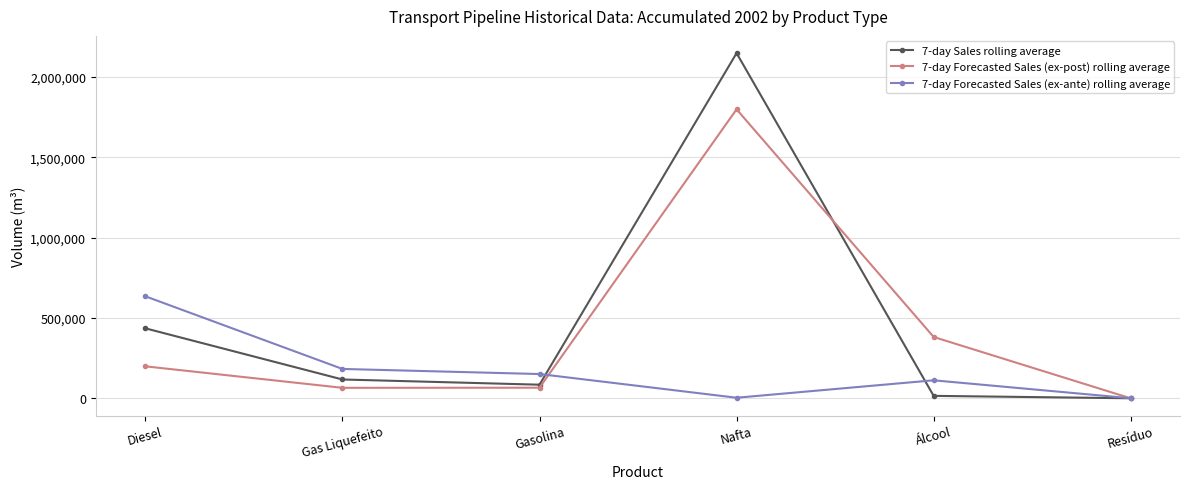

At how many categories does at least one series exceed 827209?

1